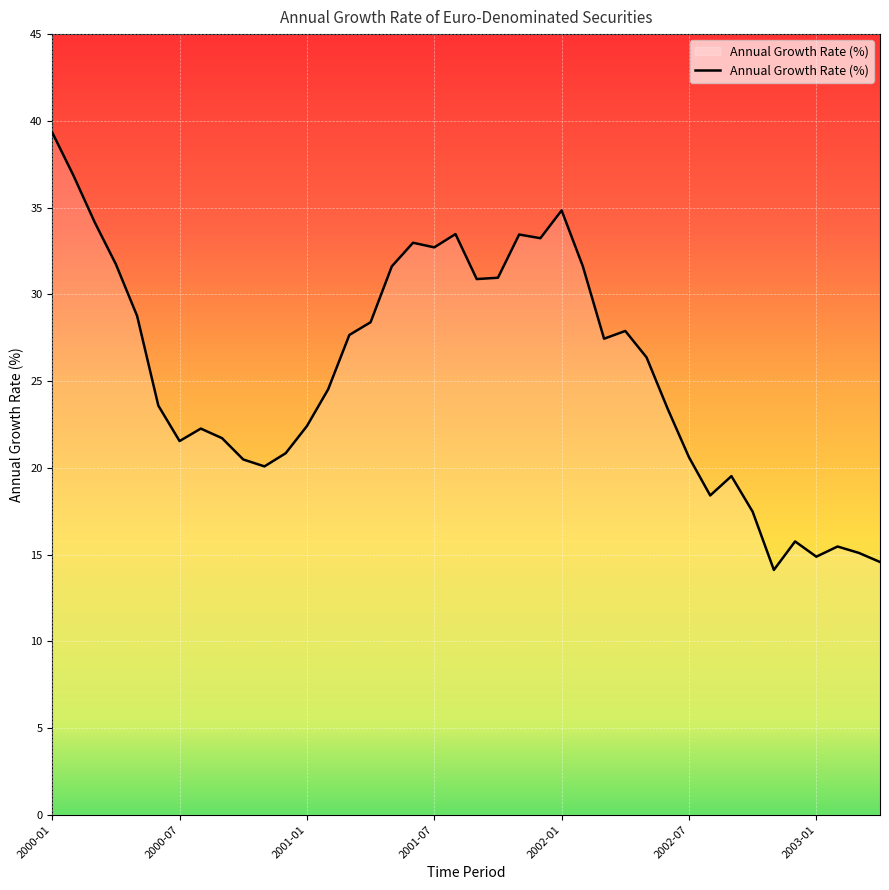

Reading left to right, what are all the values shown in this chart?

2000-01=39.3	2000-02=36.9	2000-03=34.2	2000-04=31.7	2000-05=28.8	2000-06=23.6	2000-07=21.5	2000-08=22.3	2000-09=21.7	2000-10=20.5	2000-11=20.1	2000-12=20.8	2001-01=22.4	2001-02=24.5	2001-03=27.7	2001-04=28.4	2001-05=31.6	2001-06=33.0	2001-07=32.7	2001-08=33.5	2001-09=30.9	2001-10=31.0	2001-11=33.4	2001-12=33.2	2002-01=34.8	2002-02=31.6	2002-03=27.4	2002-04=27.9	2002-05=26.4	2002-06=23.4	2002-07=20.6	2002-08=18.4	2002-09=19.5	2002-10=17.5	2002-11=14.1	2002-12=15.8	2003-01=14.9	2003-02=15.5	2003-03=15.1	2003-04=14.6